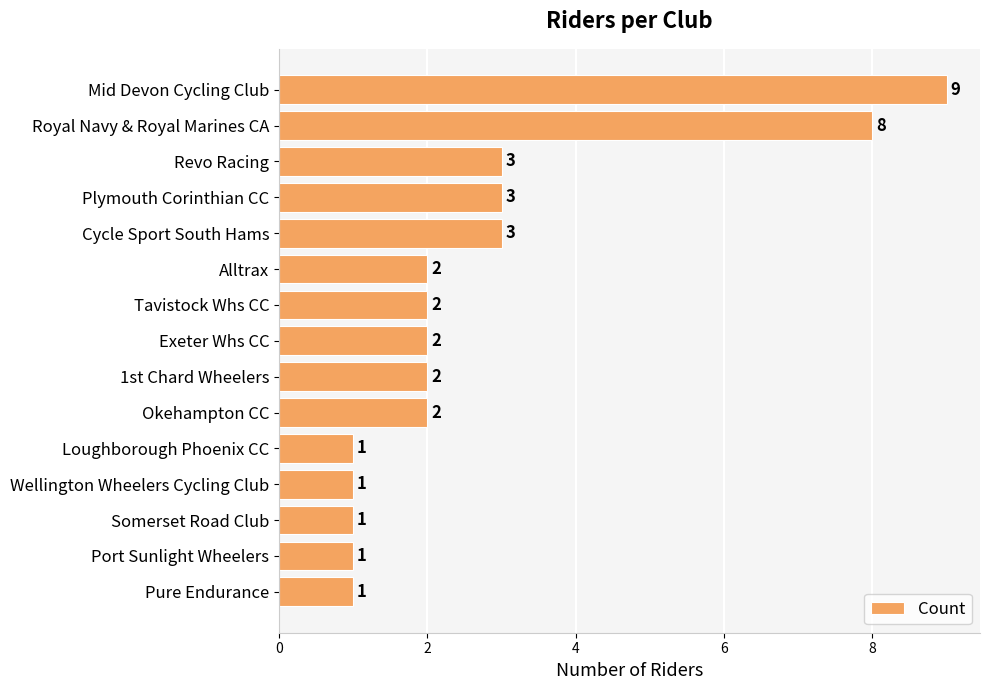

What is the maximum value shown in the chart?

9